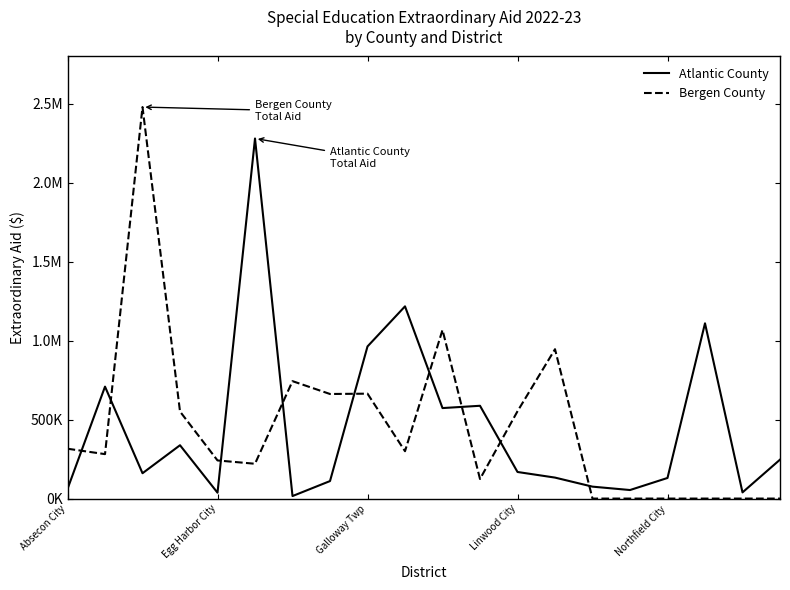

Where do Atlantic County and Bergen County first cross each other?

Absecon City and Egg Harbor City